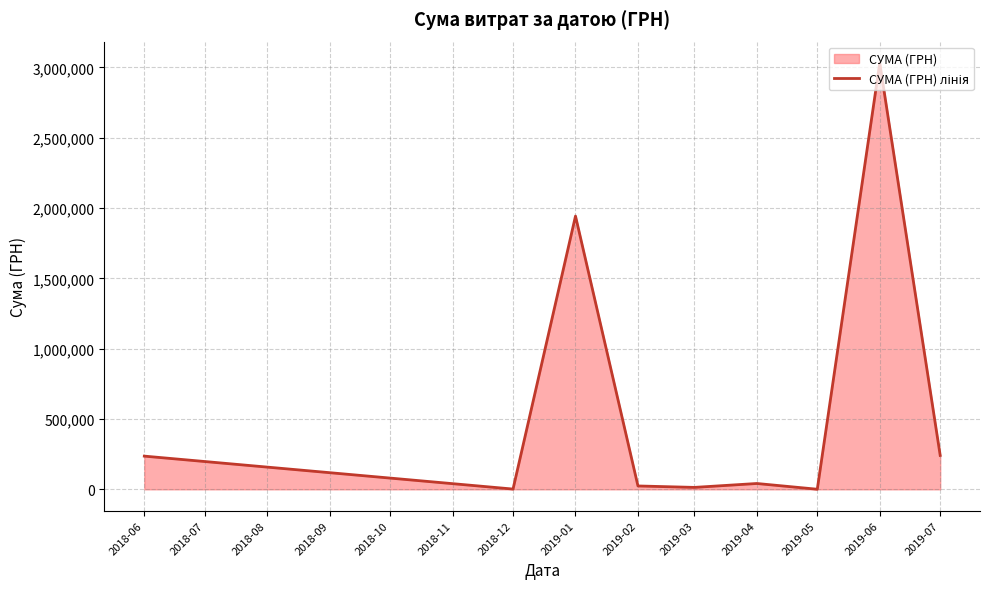

Count the number of categories in the chart.

9